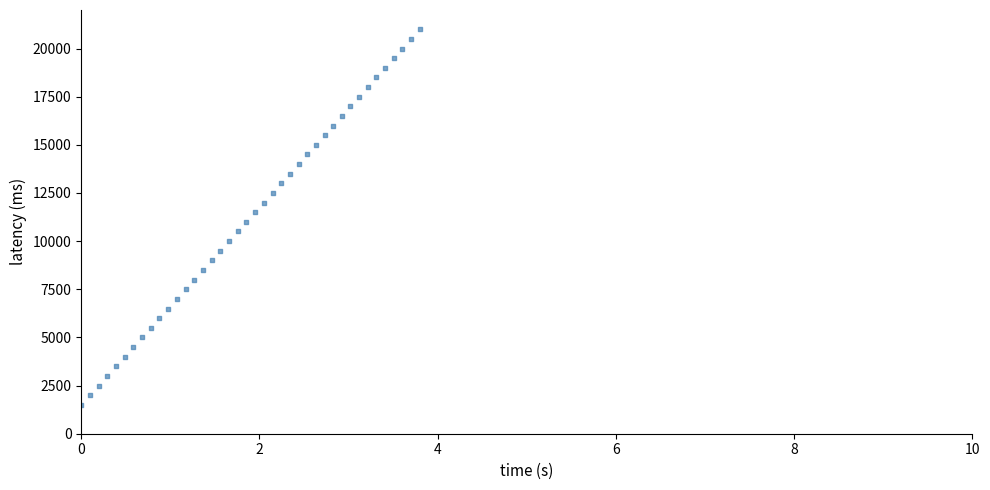

What is the range of Y values (max minus min)?

19500.0